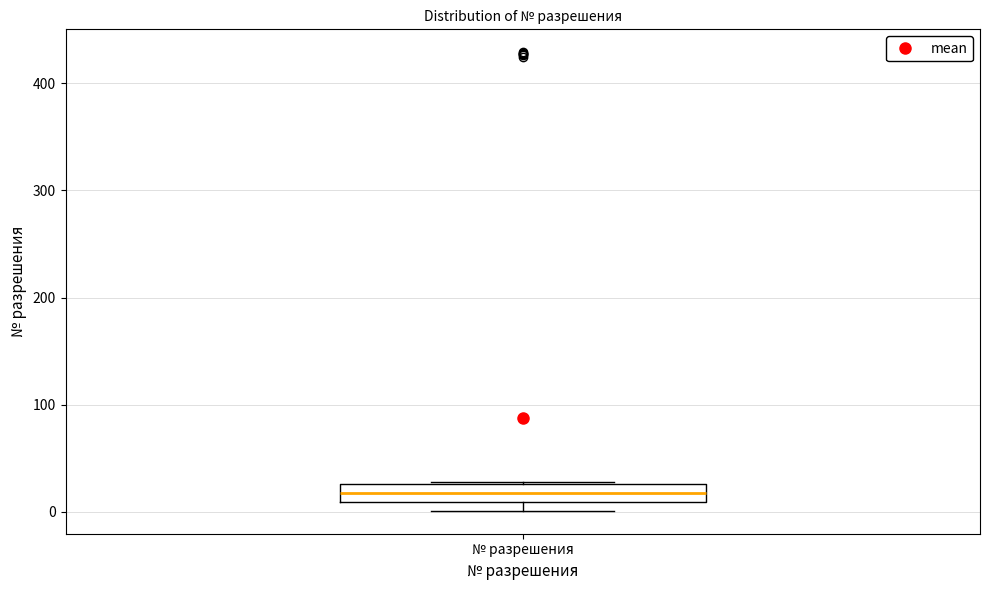

Read this box plot against the y-axis: the position of the median line, the range covered by the box, and the ends of both whiskers. The values are not printed on the chart, so give them approximately, as read against the axis.

median 20, box 10 to 30, whiskers 0 to 30